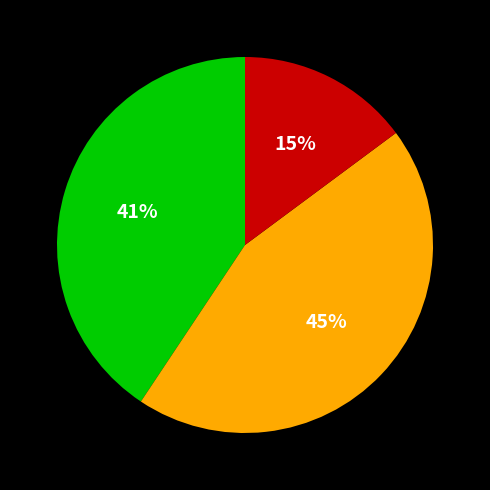

To the nearest percent, what is the average slice percentage?

33%